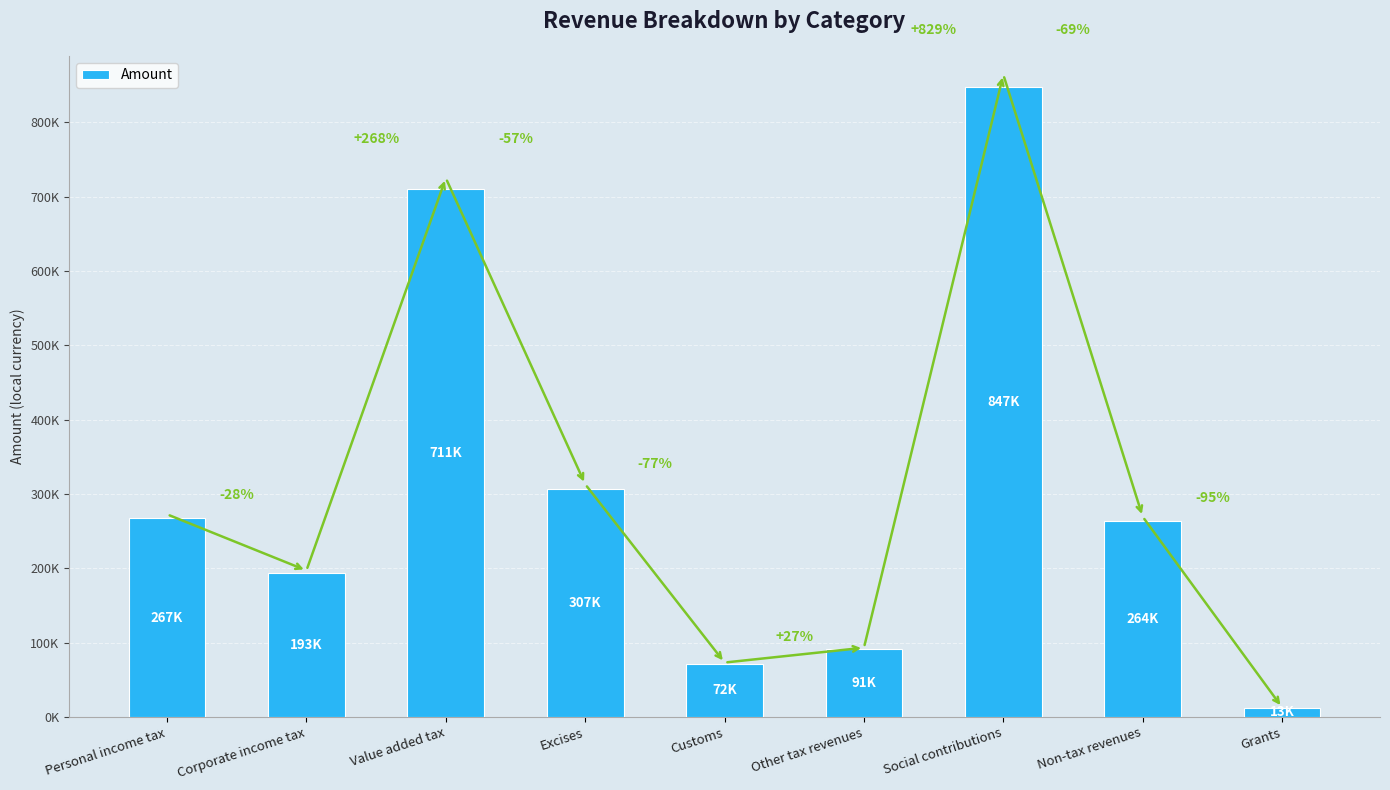

What is the average value?

307162.5